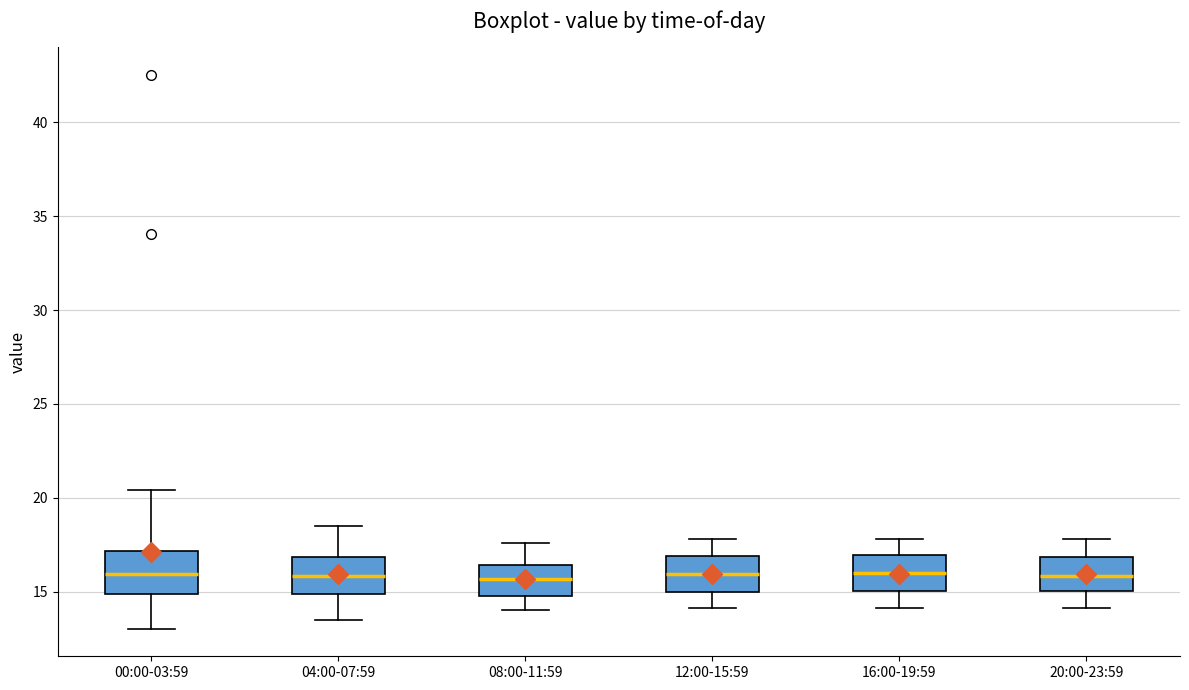

Reading left to right, transcribe this box plot: for each box, give where its median line is, the range the box spans, and where its two whiskers end, as read against the y-axis. The values are not printed on the chart, so give them approximately, as read against the axis.

00:00-03:59: median 16.0, box 15.0 to 17.0, whiskers 13.0 to 20.5
04:00-07:59: median 16.0, box 15.0 to 17.0, whiskers 13.5 to 18.5
08:00-11:59: median 15.5, box 15.0 to 16.5, whiskers 14.0 to 17.5
12:00-15:59: median 16.0, box 15.0 to 17.0, whiskers 14.0 to 18.0
16:00-19:59: median 16.0, box 15.0 to 17.0, whiskers 14.0 to 18.0
20:00-23:59: median 16.0, box 15.0 to 17.0, whiskers 14.0 to 18.0